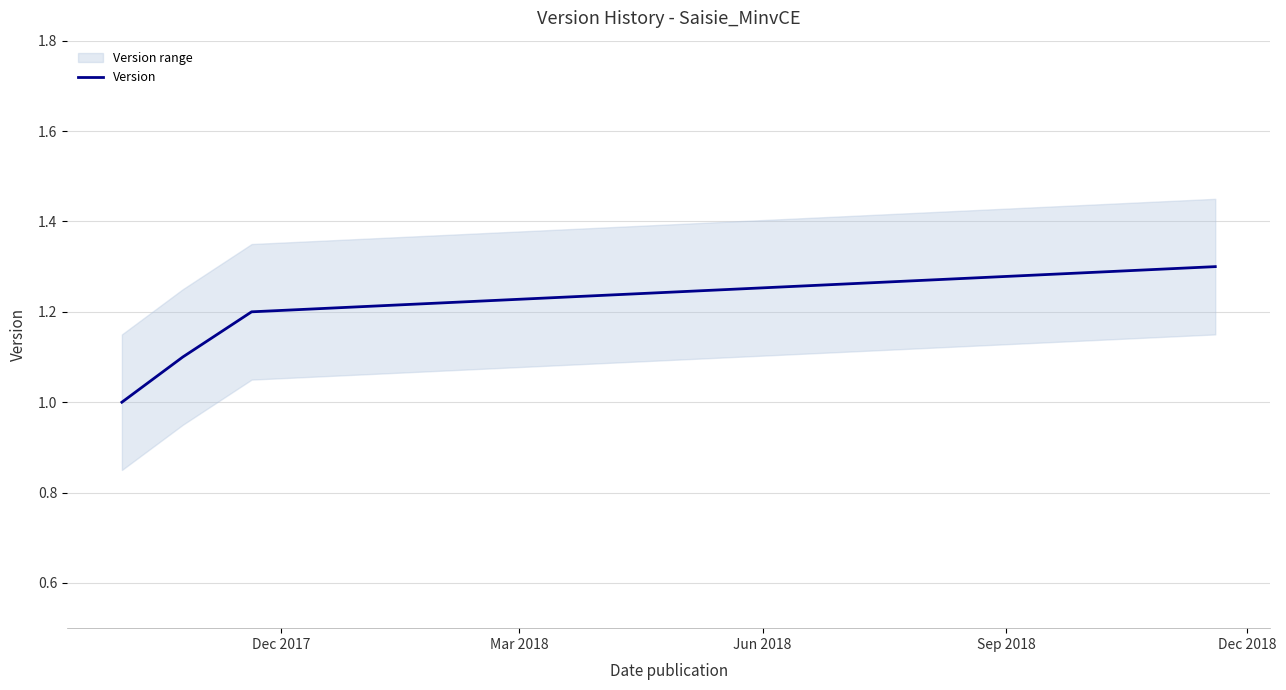

What is the minimum value for Version?

1.0